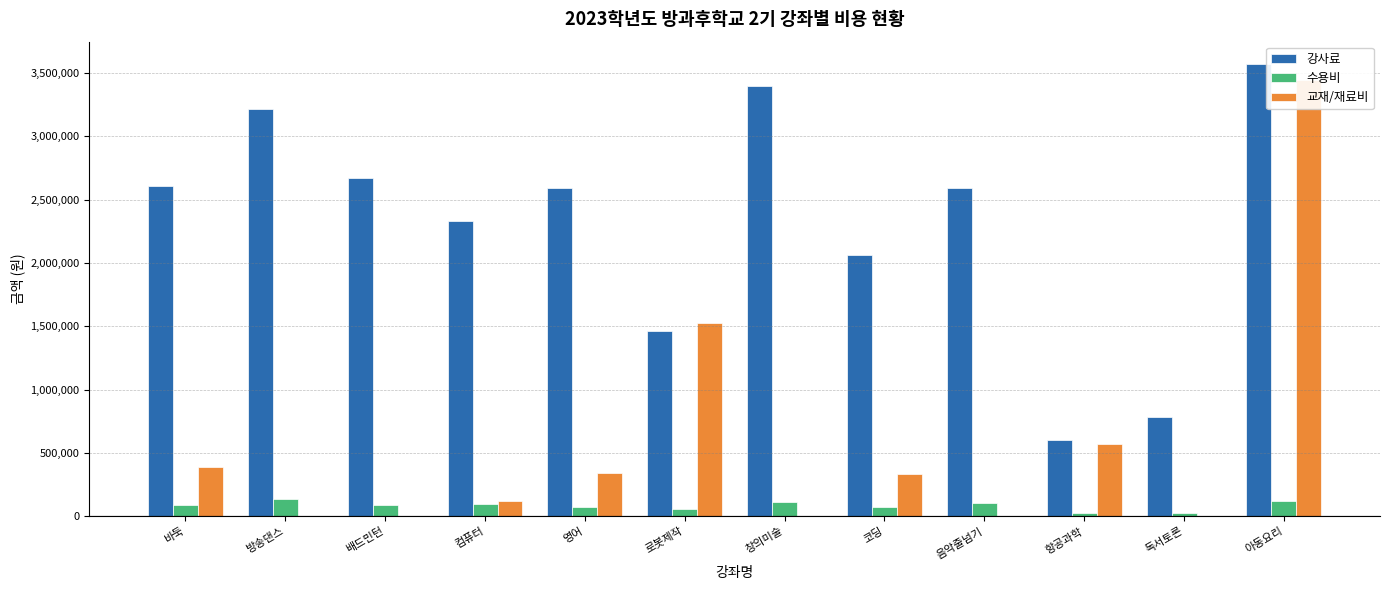

True or false: 교재/재료비 has a value of 575000 at 항공과학.

True